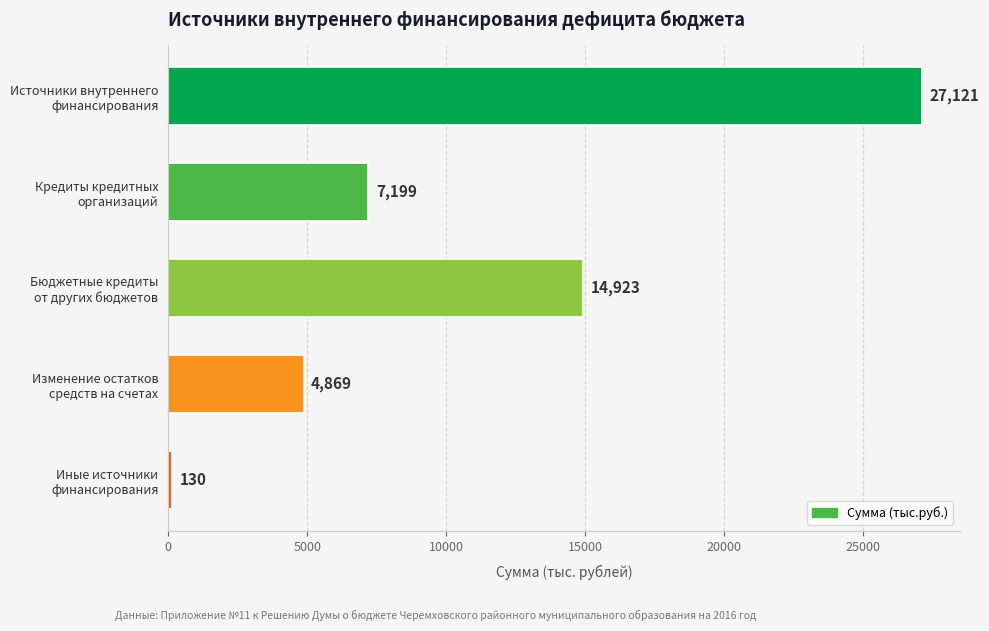

What is the difference between the maximum and second lowest values?

22251.7